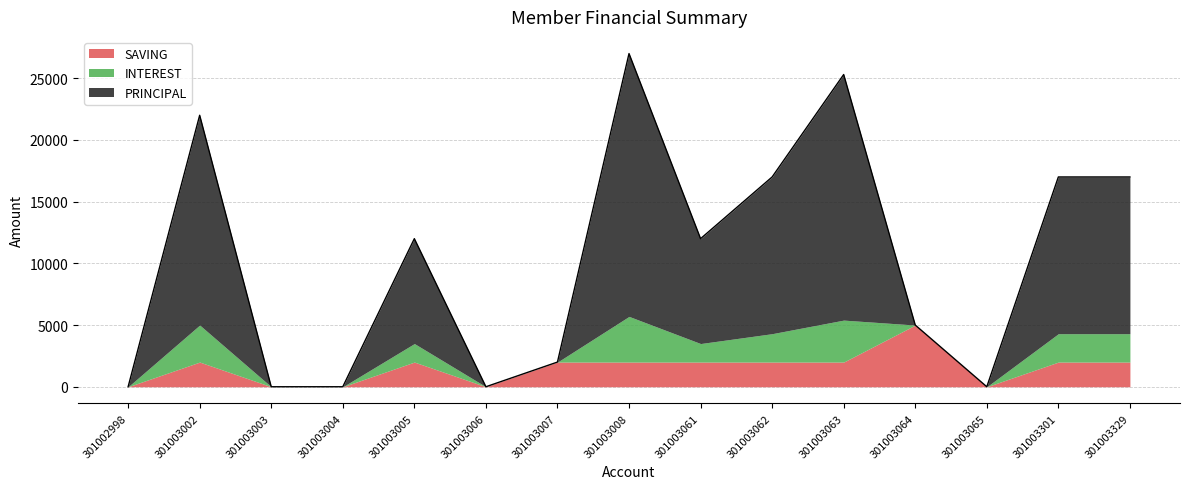

Does the chart display data point markers on the line(s)?

No